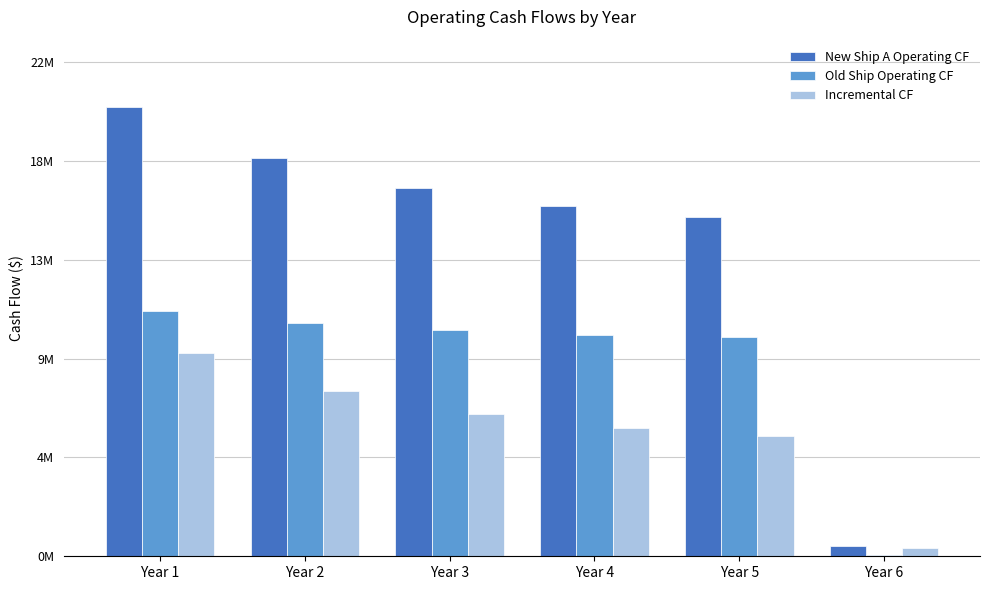

Are the bars horizontal?

No